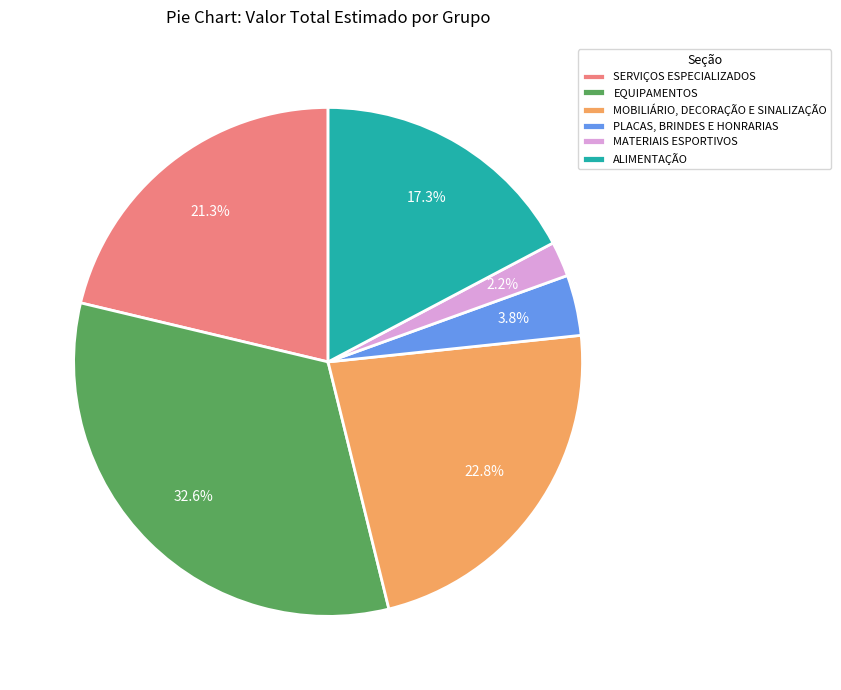

Does any single category account for the majority?

No